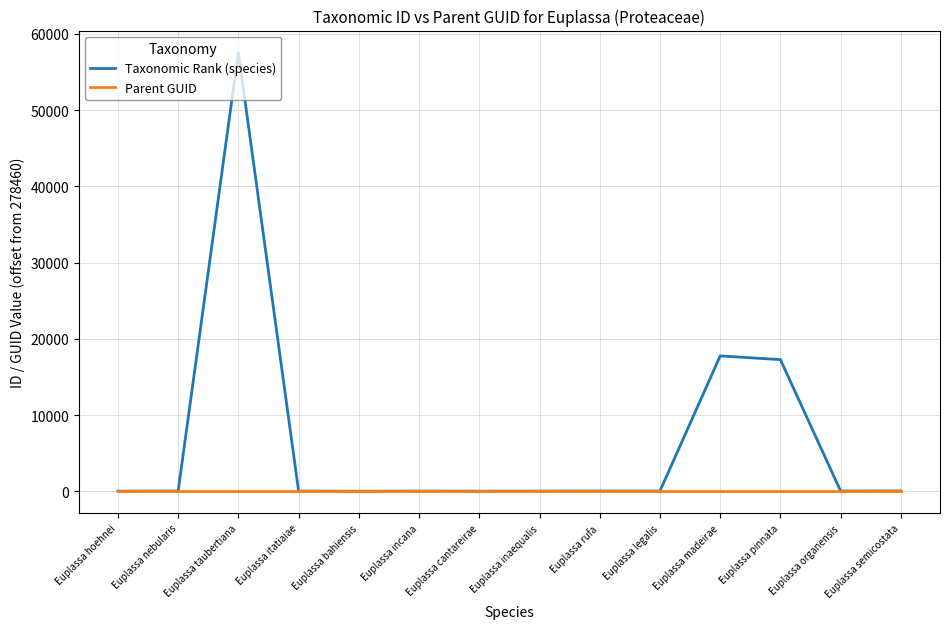

How many values in the Taxonomic Rank (species) series are below 33?

7